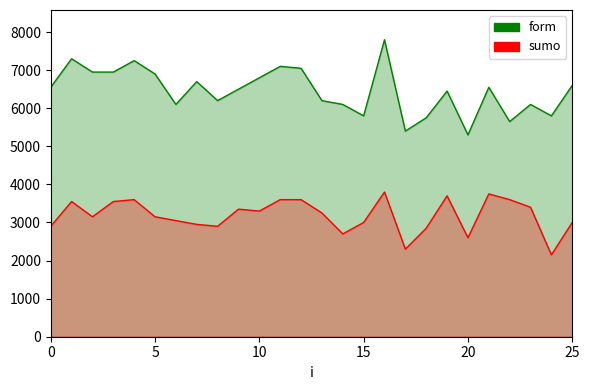

True or false: form and sumo cross at least once.

False